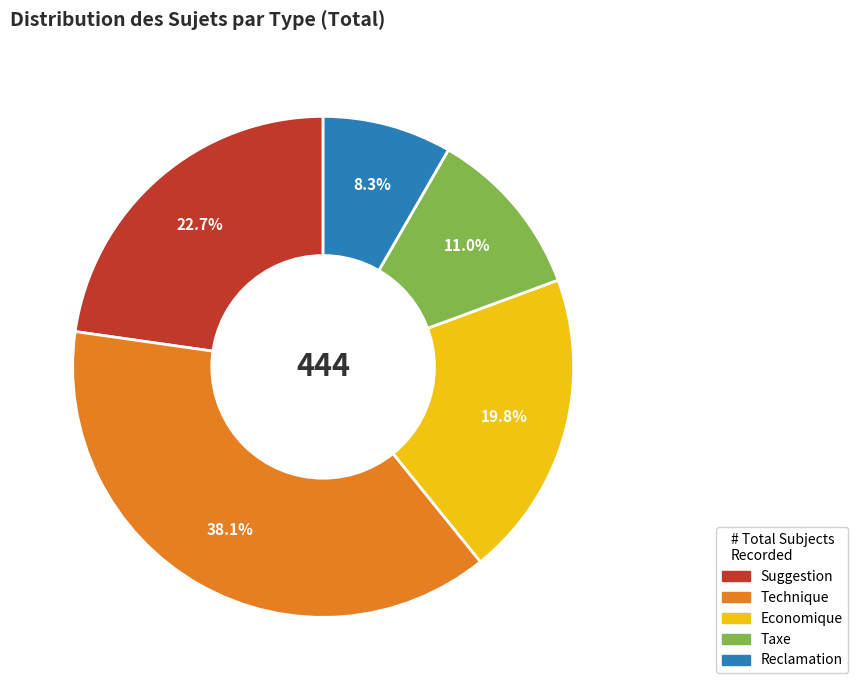

To the nearest percent, what portion does Reclamation represent?

8%